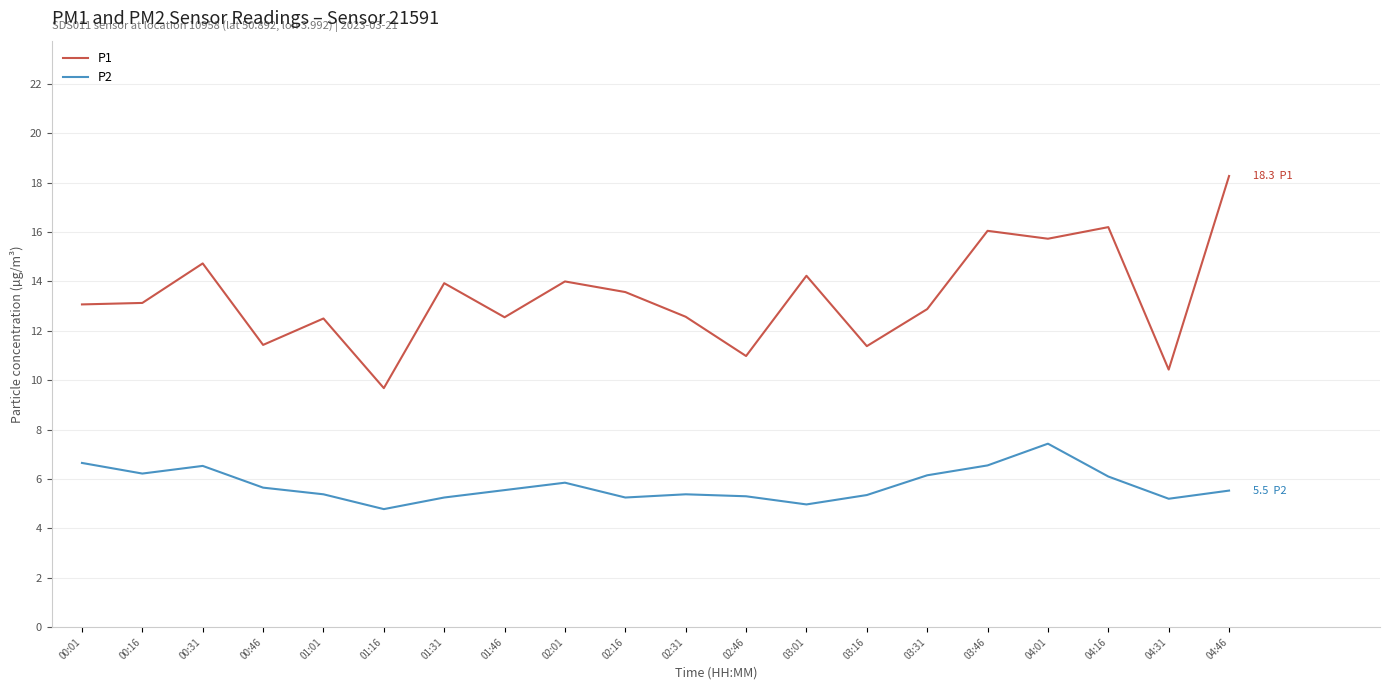

What is the difference between the highest and lowest values at 01:46?

7.0